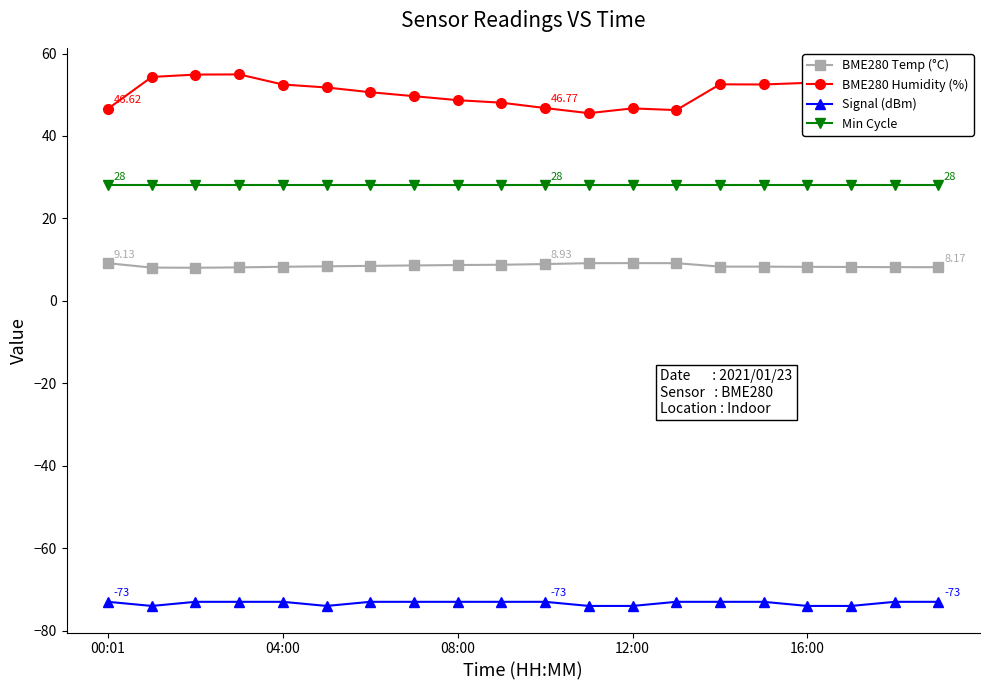

Which series has the largest total across all categories?

BME280 Humidity (%)